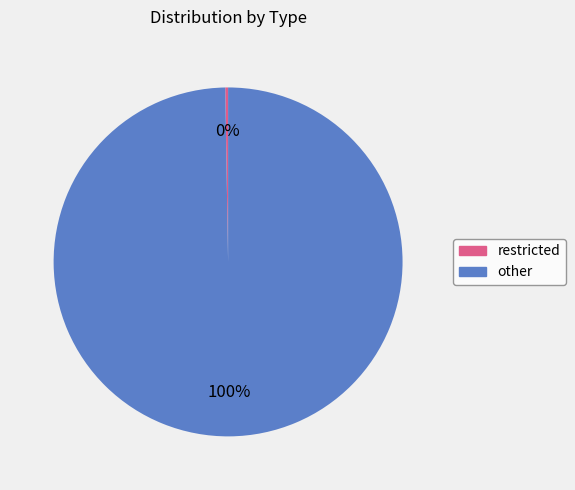

Is other the majority of the pie?

Yes